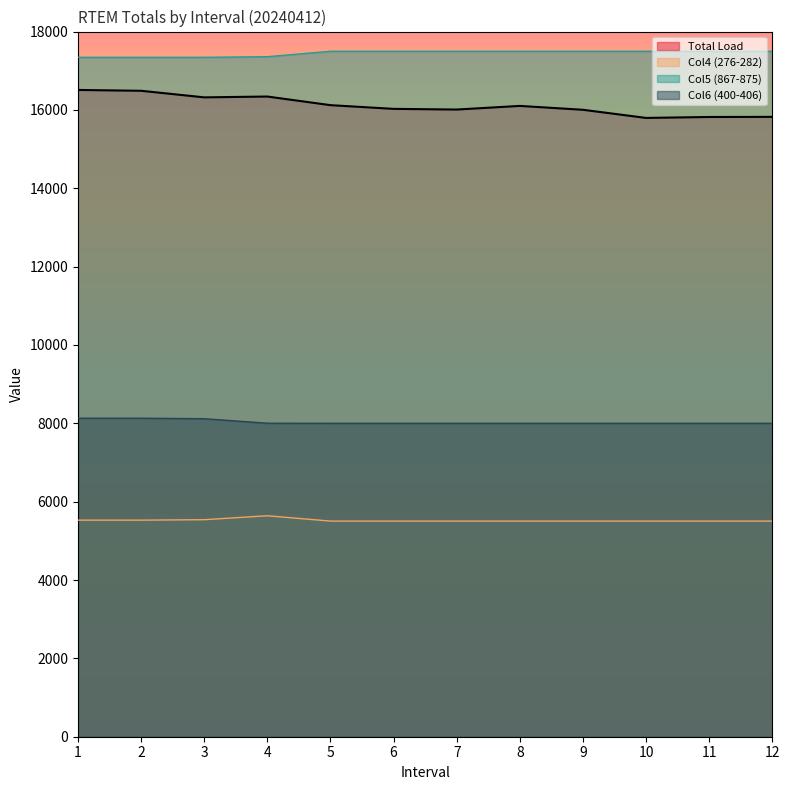

How many interior local valleys does the Total Load series have?

3